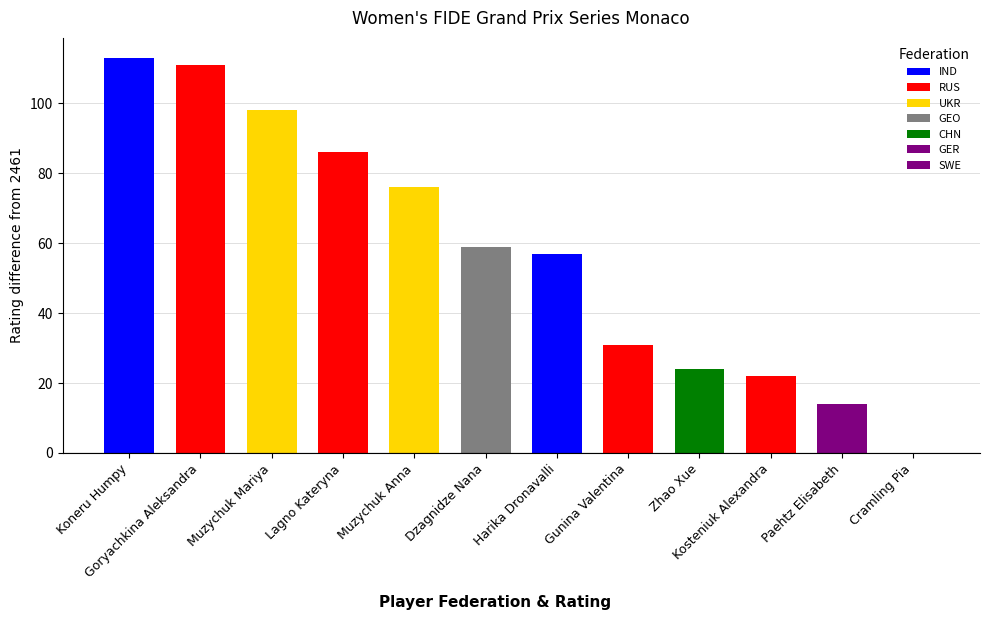

Does the chart contain any negative values?

No